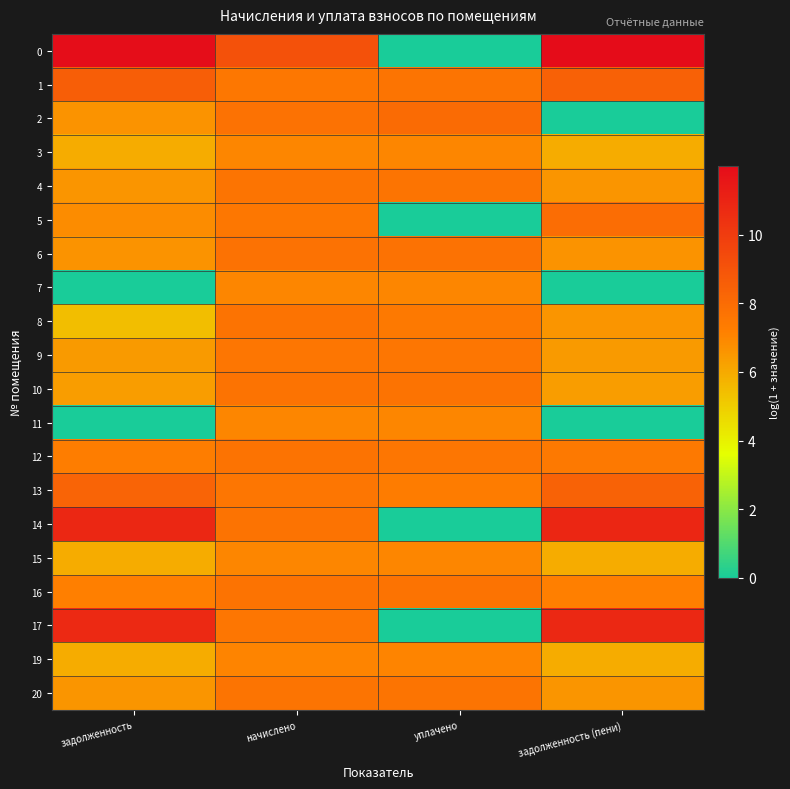

Between задолженность and уплачено, which is larger?

задолженность